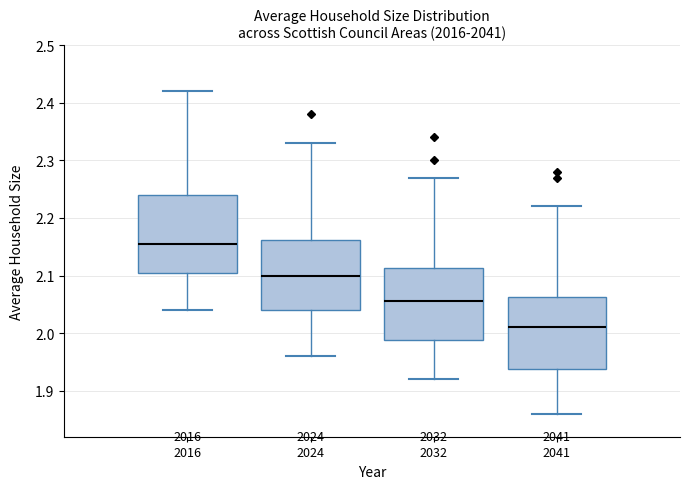

Which box is the tallest, from its lower edge to its upper edge?

2016